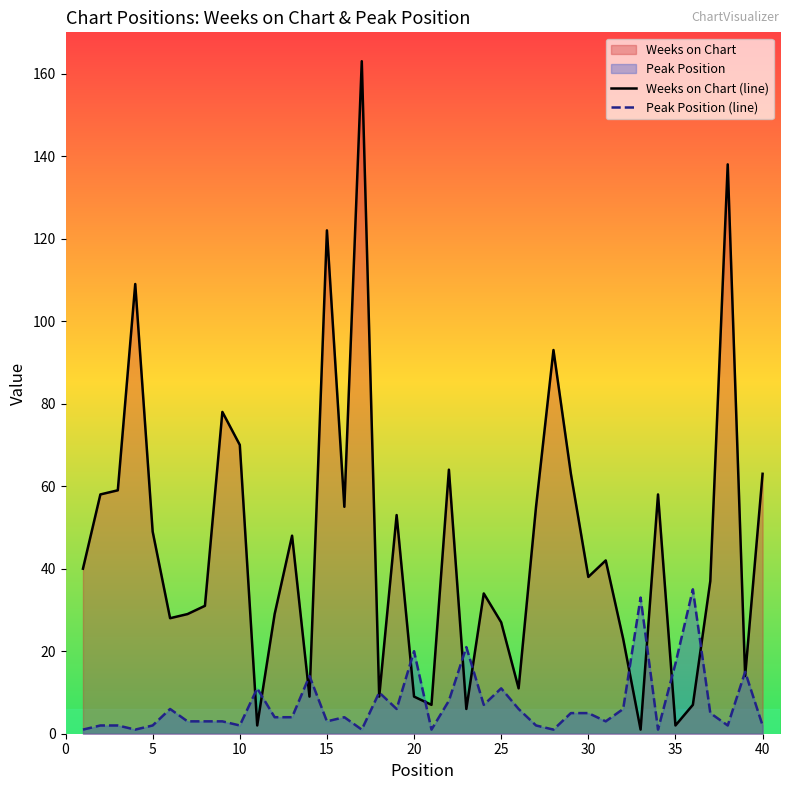

Which series has the largest range (max minus min)?

Weeks on Chart (line)